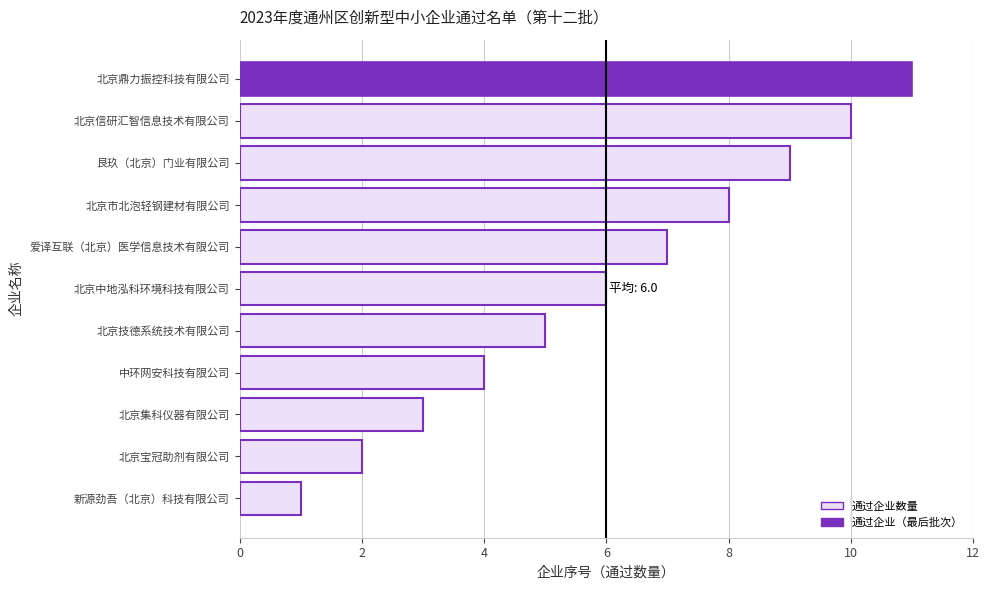

The value at 北京鼎力振控科技有限公司 is 11. True or false?

True